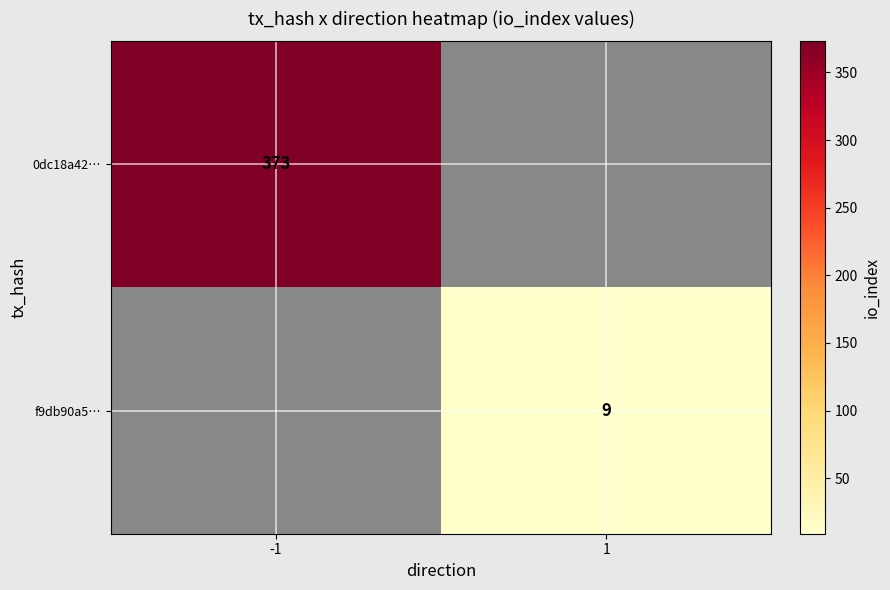

What is the smallest value displayed?

9.0